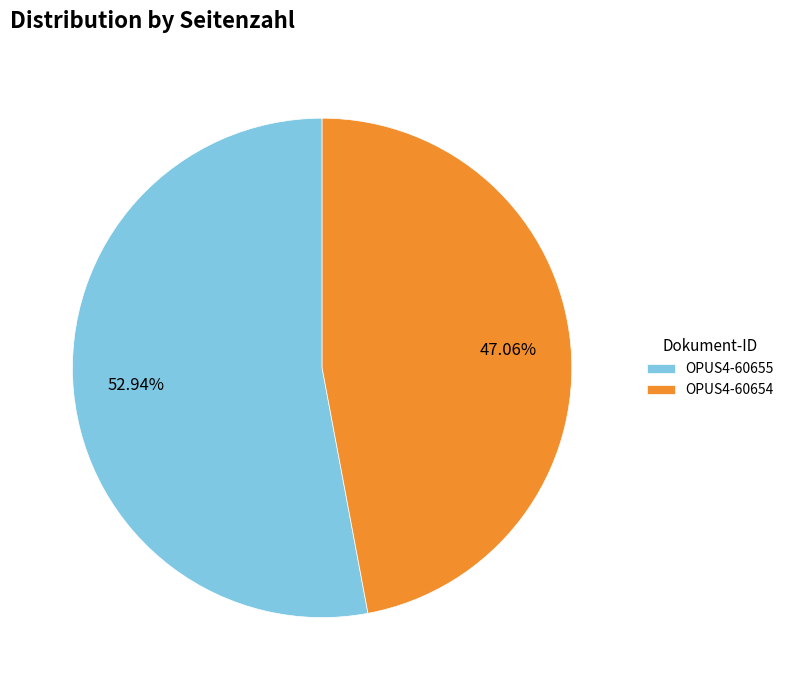

What percentage is NOT represented by OPUS4-60655?

47.1%